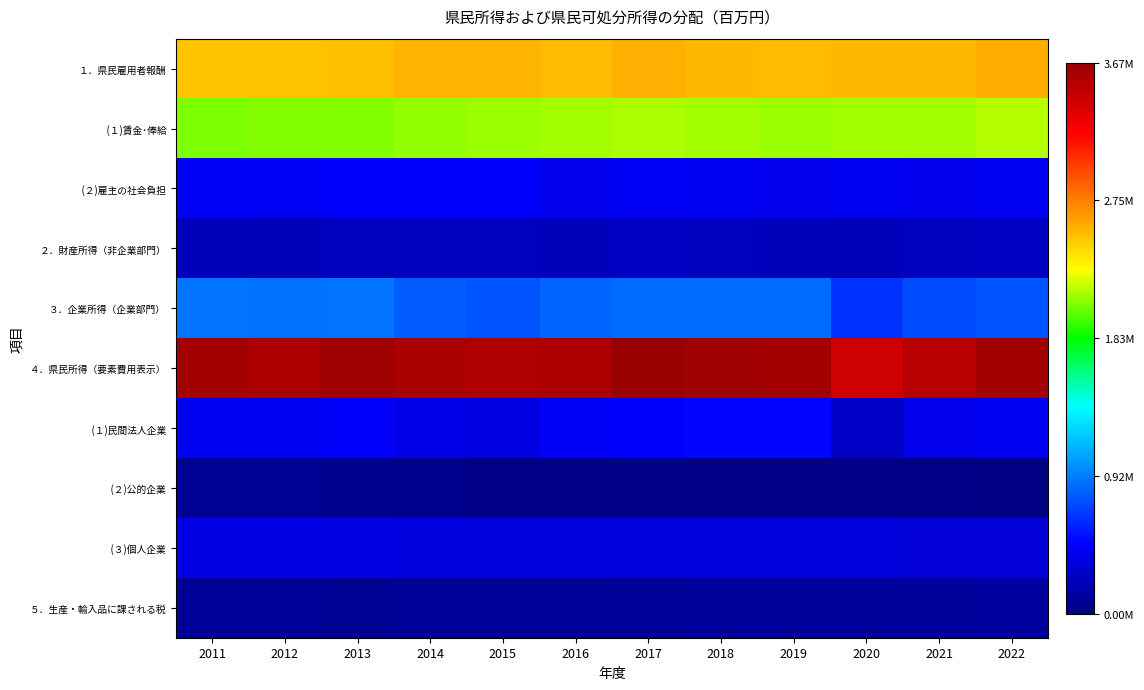

Which has a higher value, 2011 or 2012?

2012